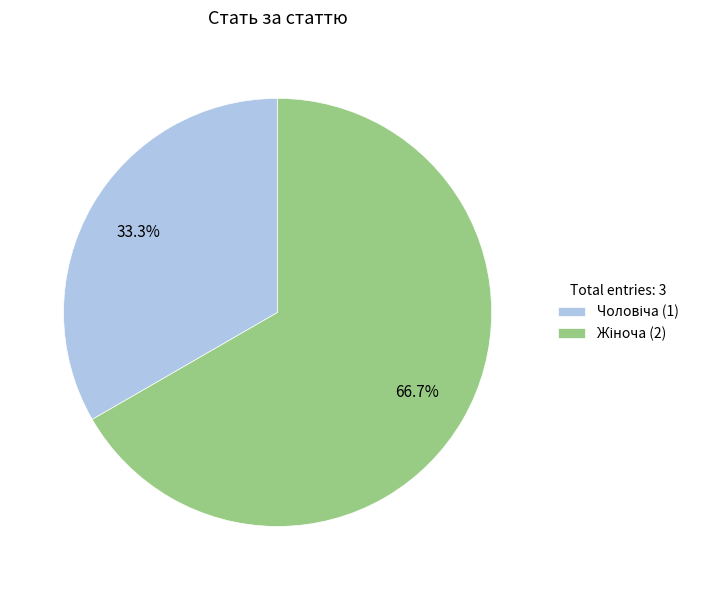

How many segments does this pie chart have?

2